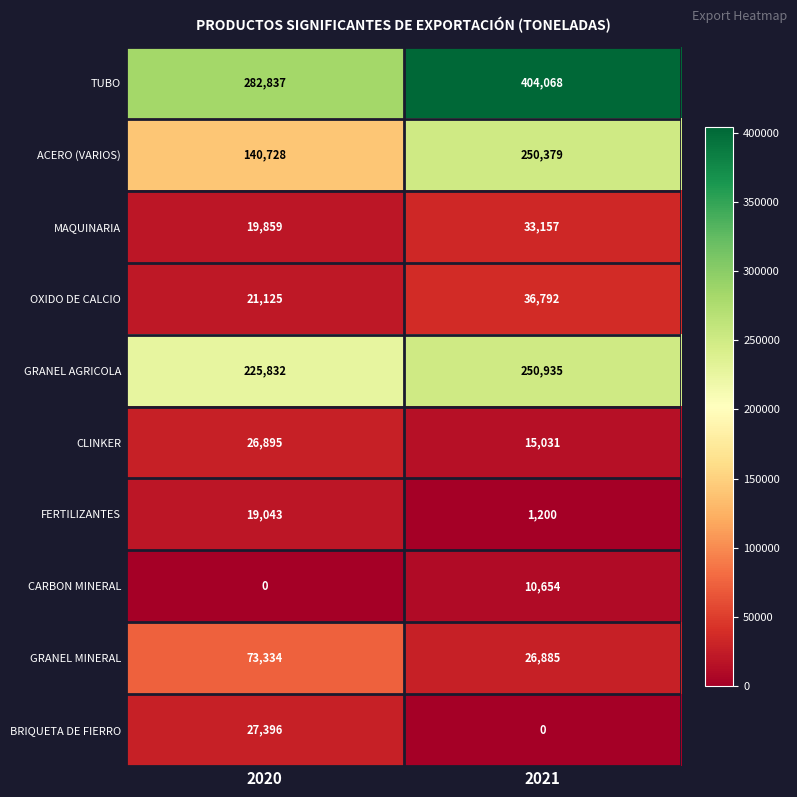

Where is OXIDO DE CALCIO nearest to the value 28958?

2020